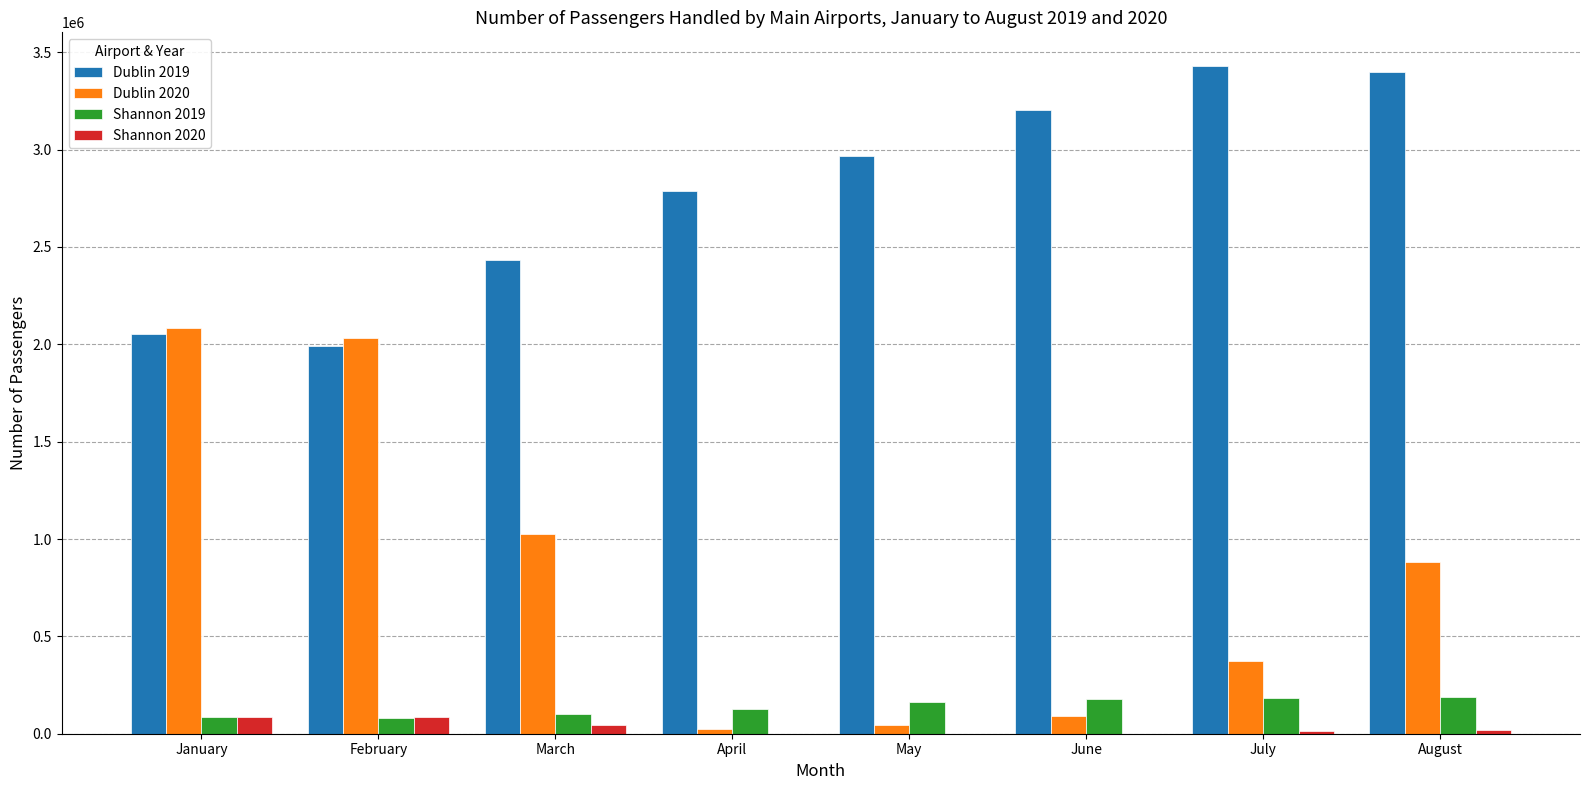

True or false: Dublin 2019 has a value of 2781694 at February.

False